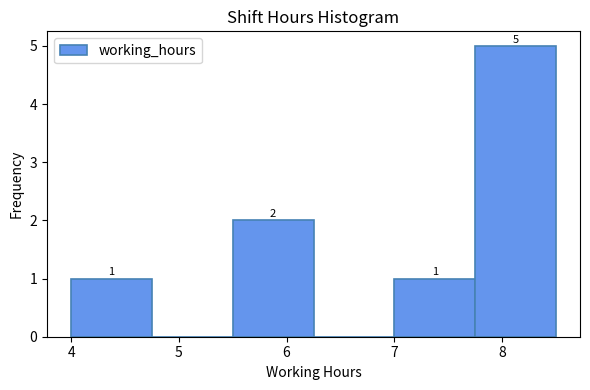

Which range on the x-axis has the tallest bar?

7.75 to 8.50